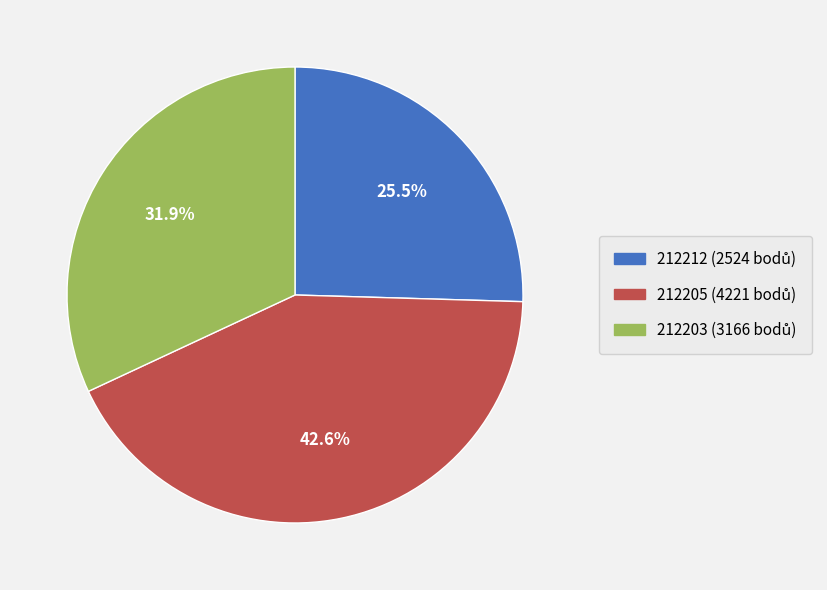

Is there a majority slice in this chart?

No